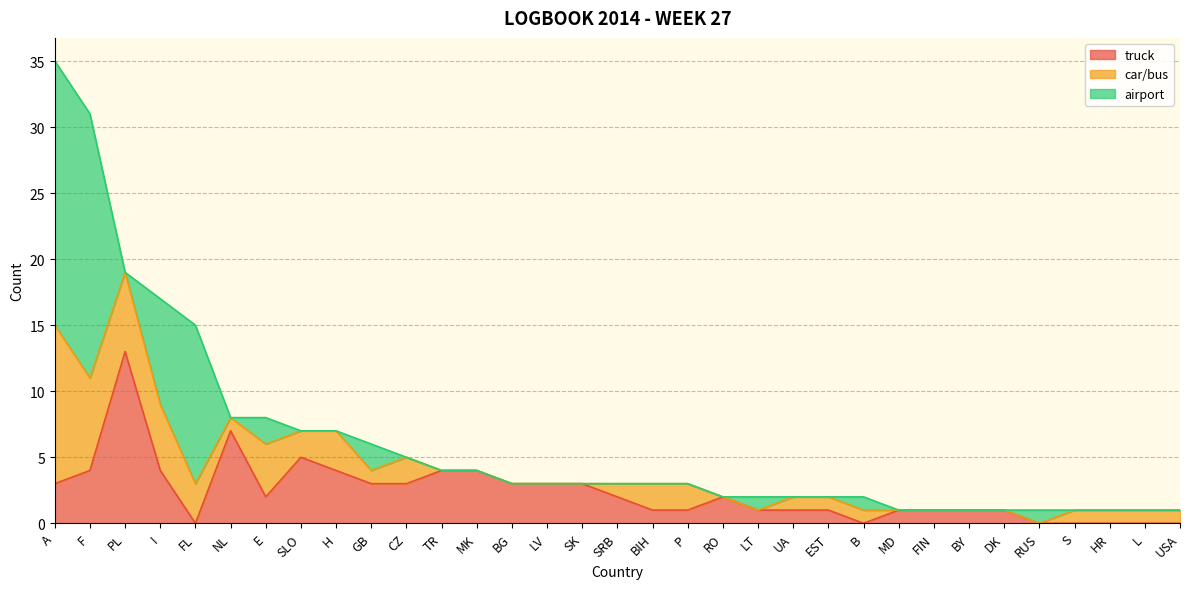

Is it true that truck equals 1 at BY?

False